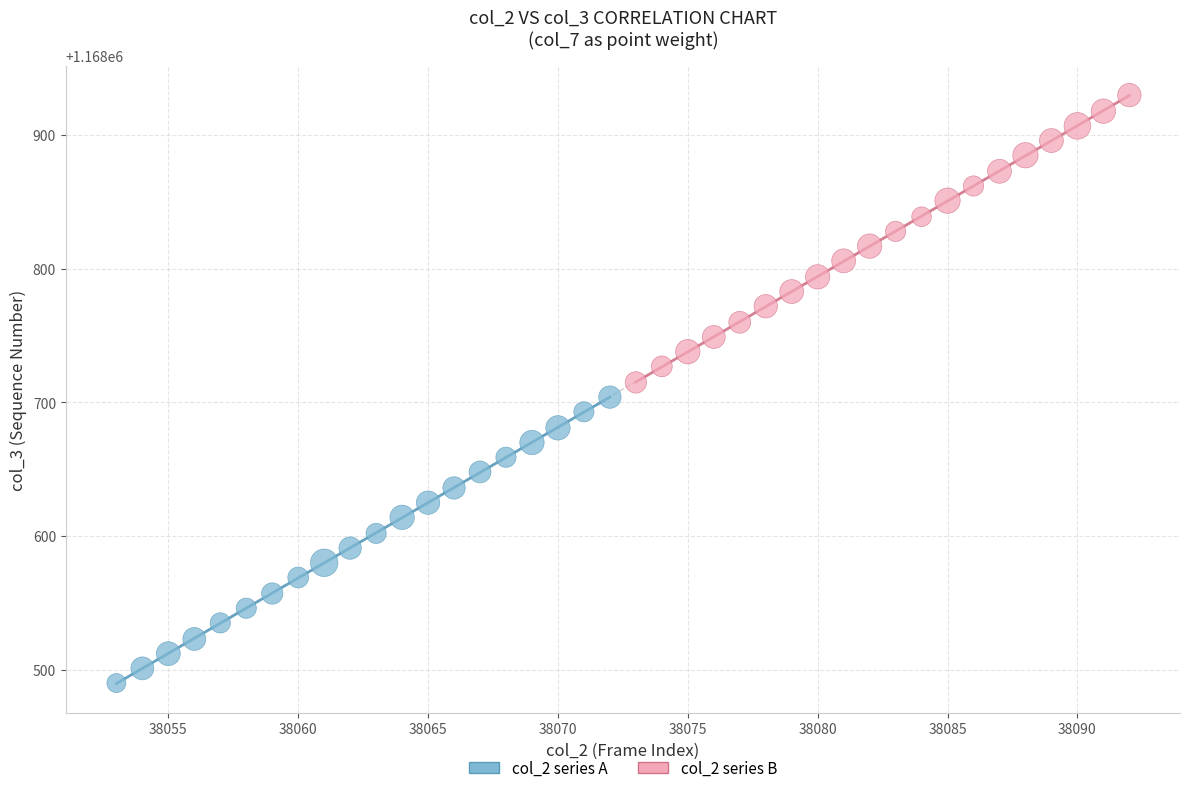

Which series has the largest Y range (max minus min)?

col_2 series B